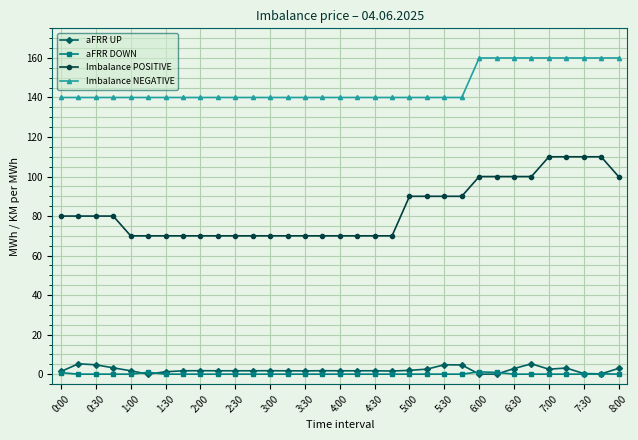

What is the value of the aFRR UP point at the 28th from the left?

5.2